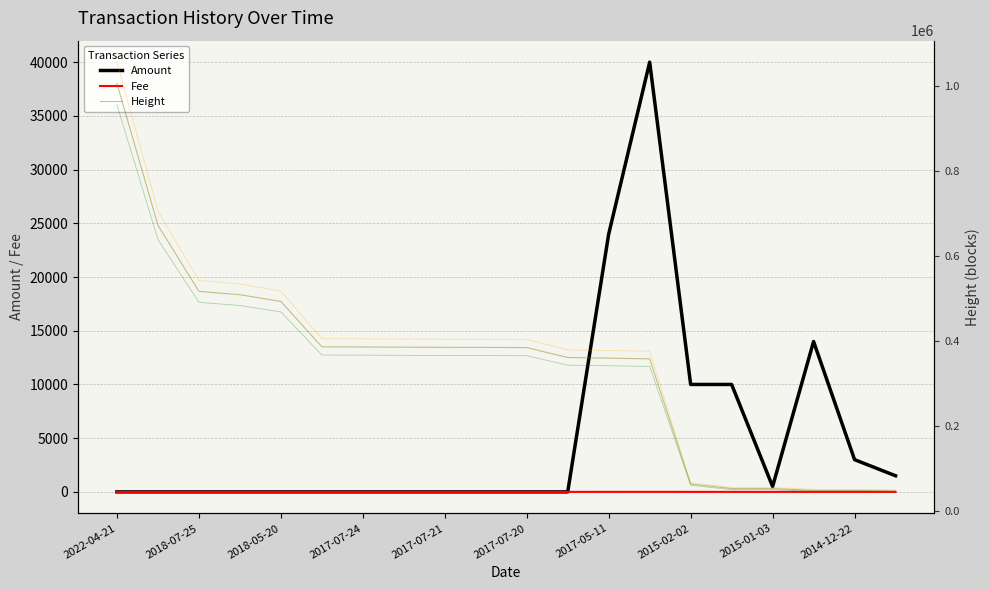

Is this an area chart (filled region under the line)?

No